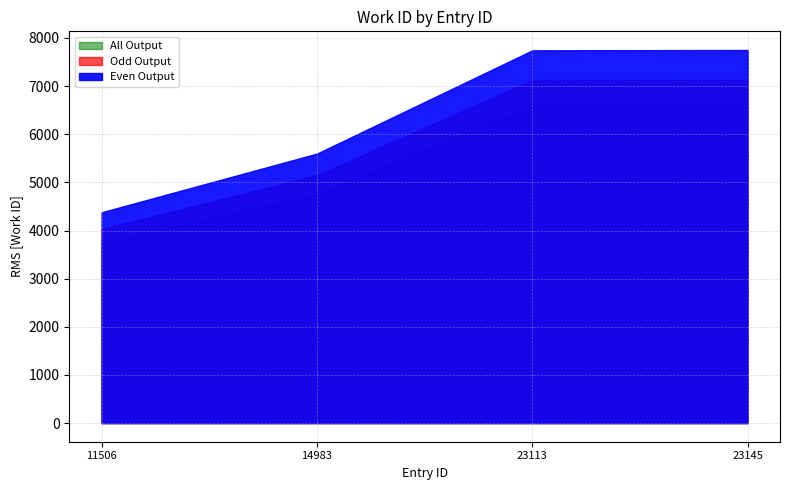

What is the total value across all series at 11506?

13137